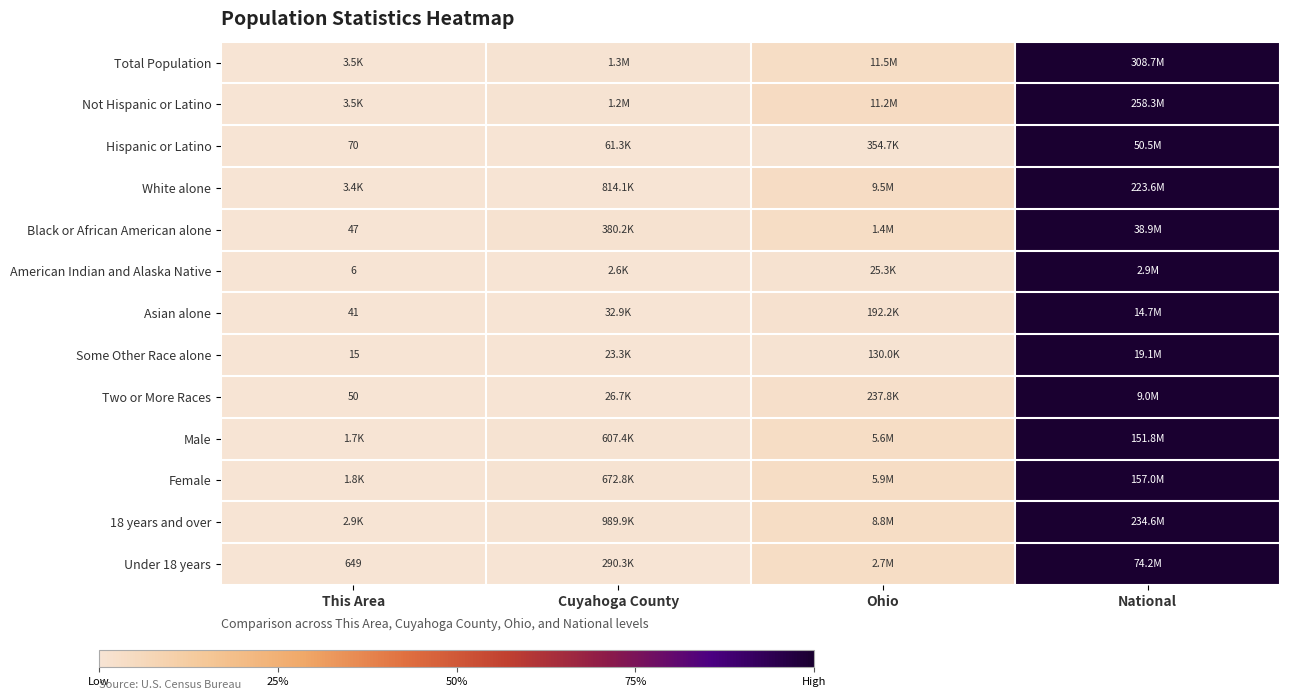

How many categories are shown in the chart?

4